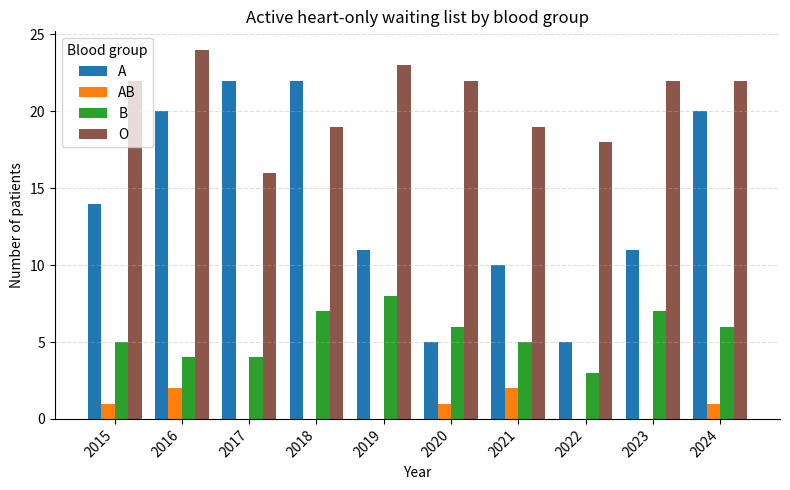

Which series changed the most between 2023 and 2024?

A